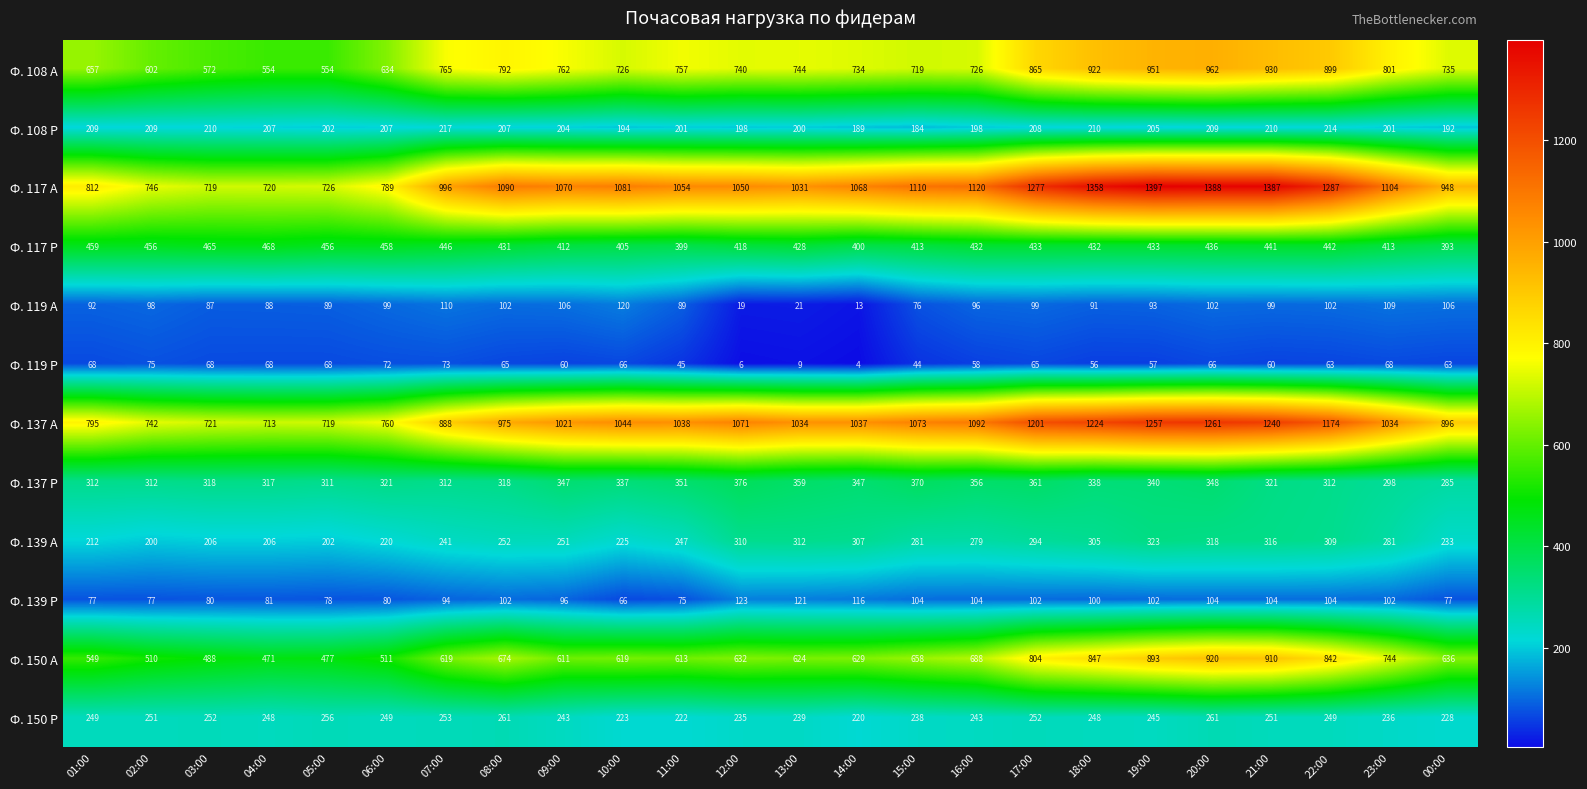

True or false: Ф. 150 А has a value of 910 at 21:00.

True